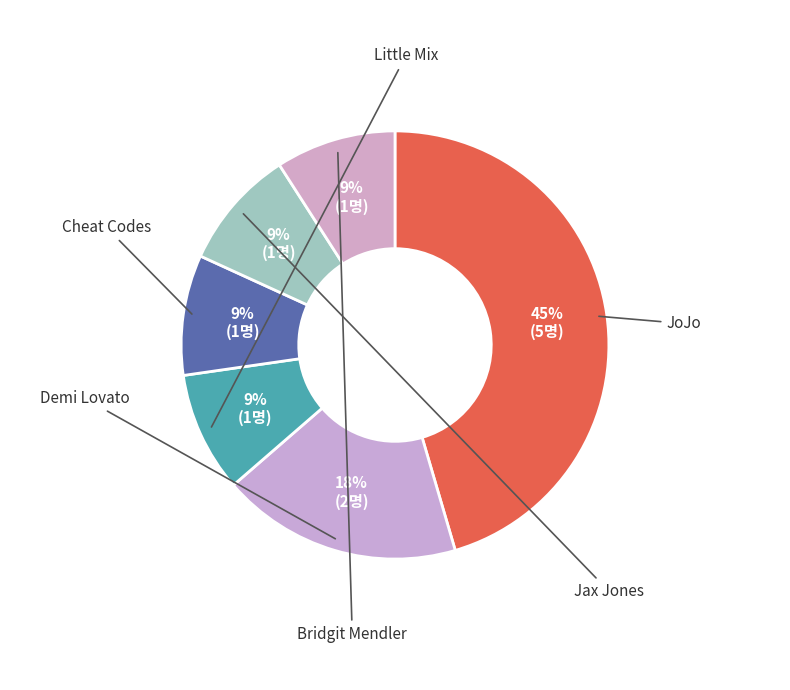

Does Jax Jones account for over 50% of the chart?

No